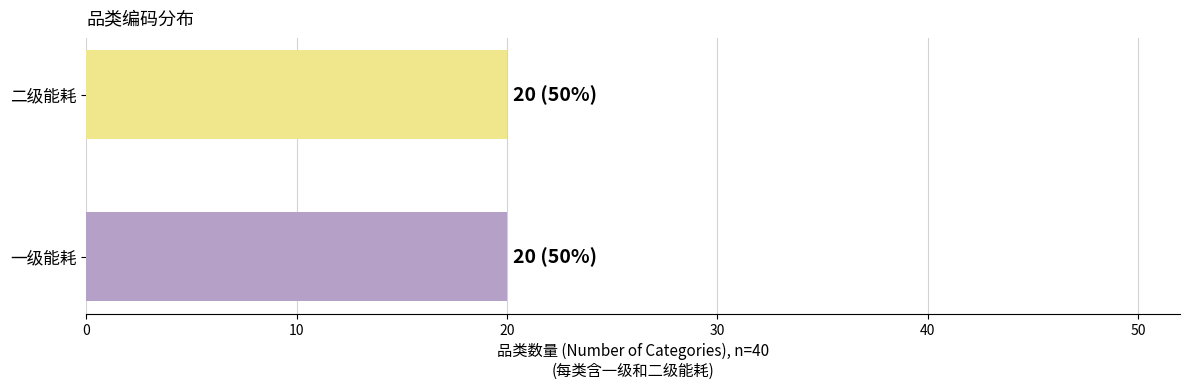

How many series are shown in this chart?

2